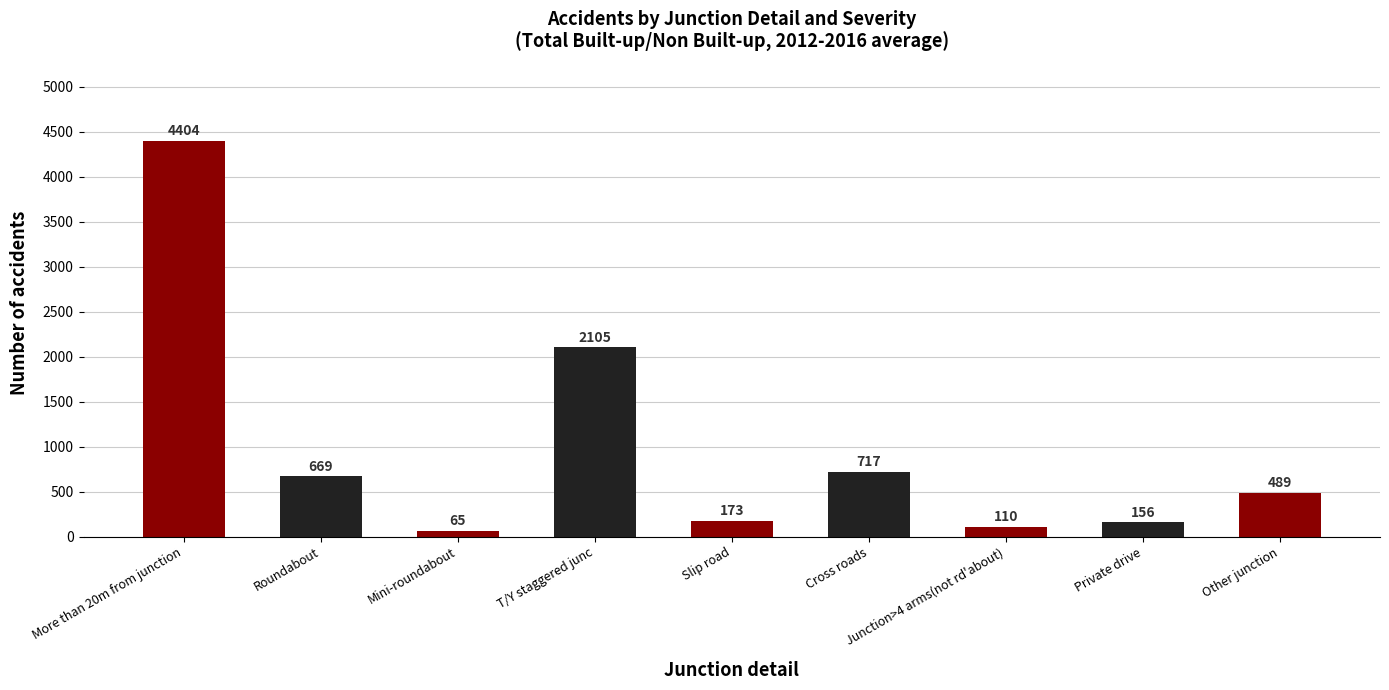

What is the difference between the second highest and minimum values?

2040